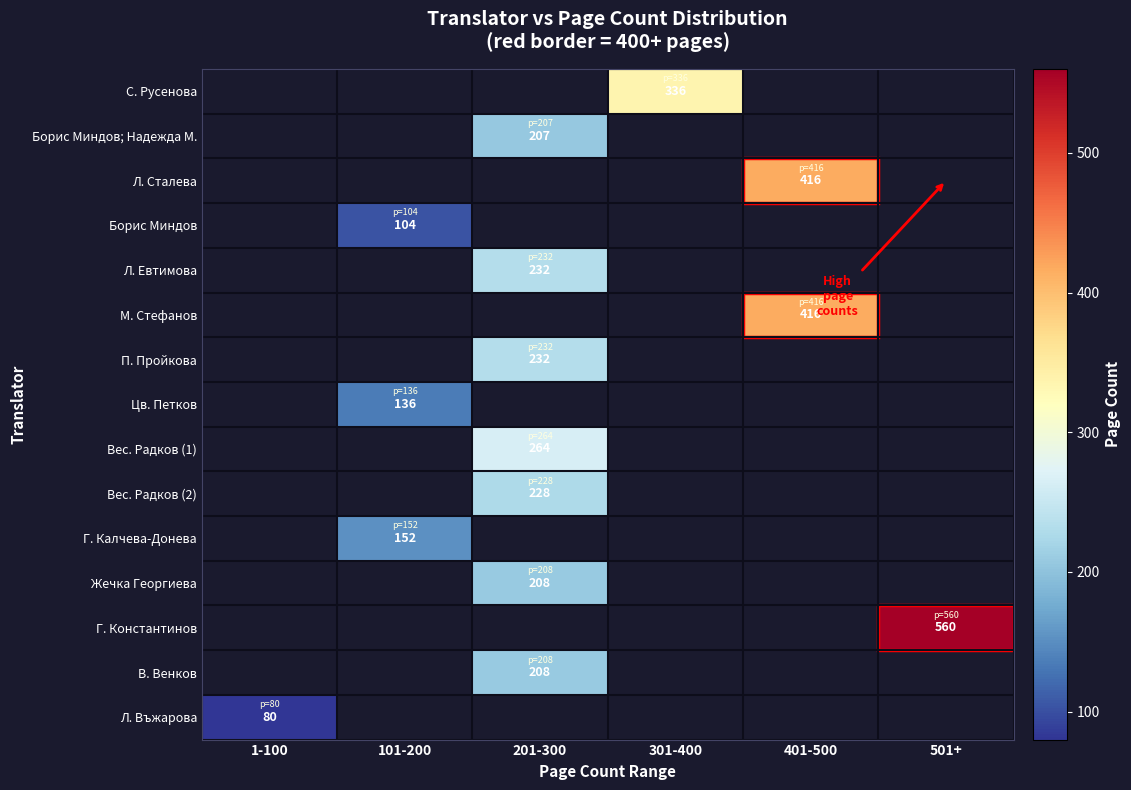

The Г. Калчева-Донева series shows 232 at 101-200. True or false?

False